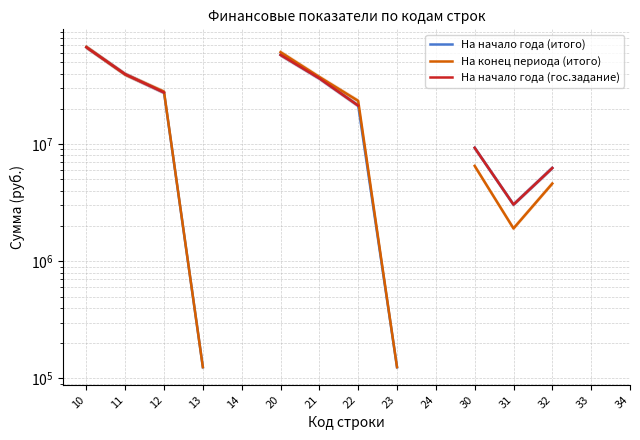

At which category is the sum across all series the highest?

10